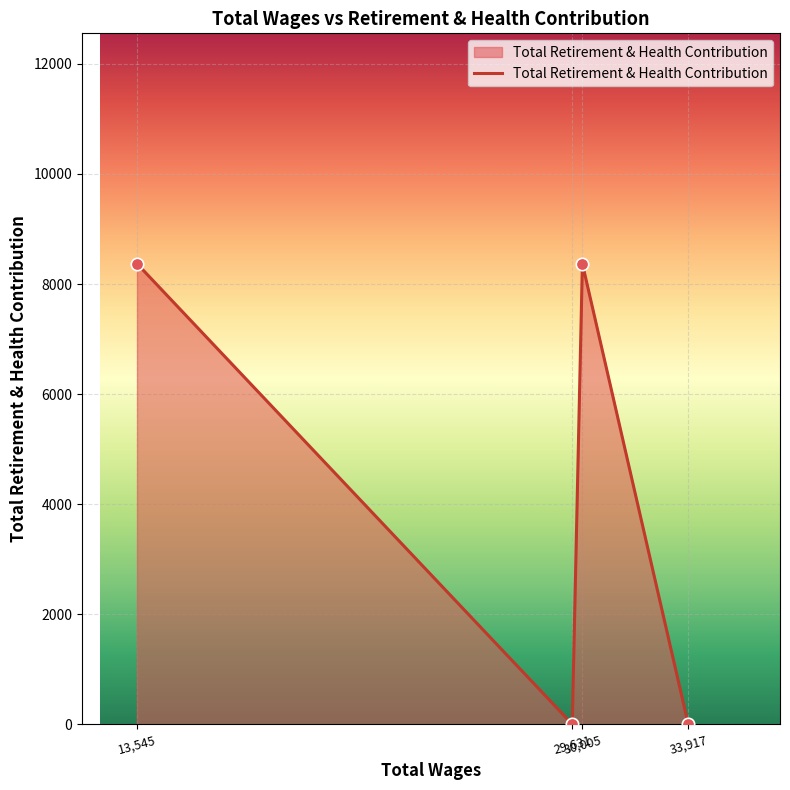

What is the average value?

4186